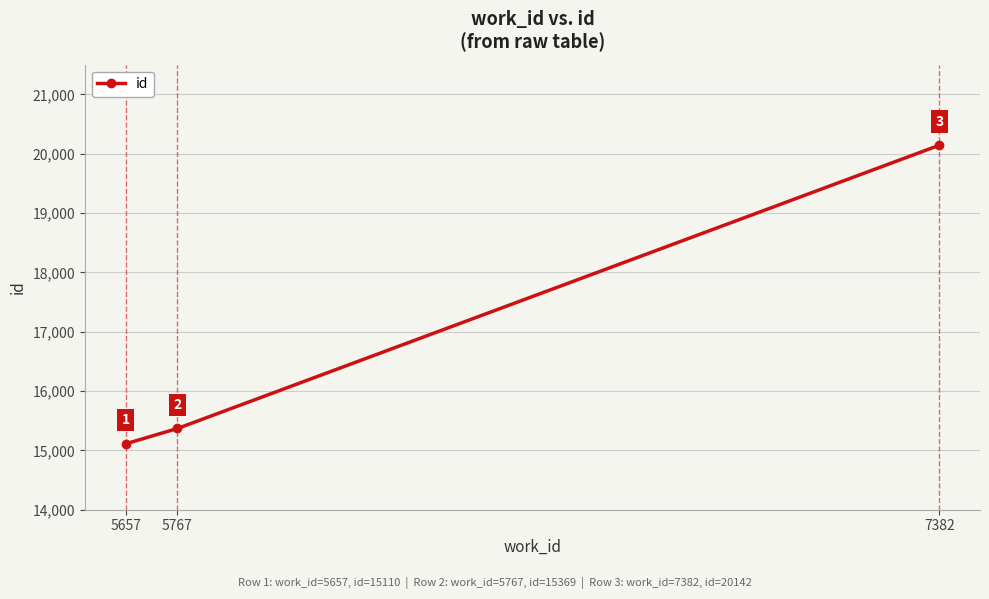

Read the value at 5767.

15369